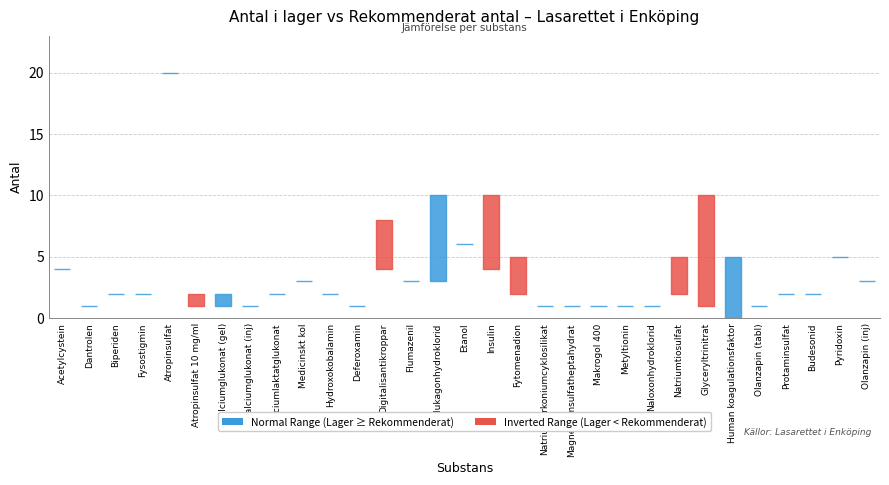

What position from the left is 28?

29